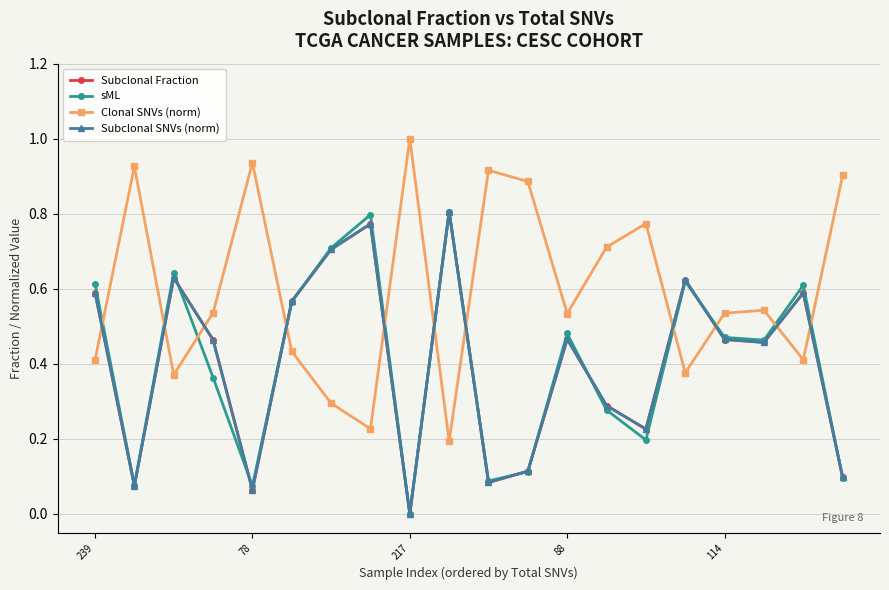

True or false: Subclonal SNVs (norm) and sML cross at least once.

True